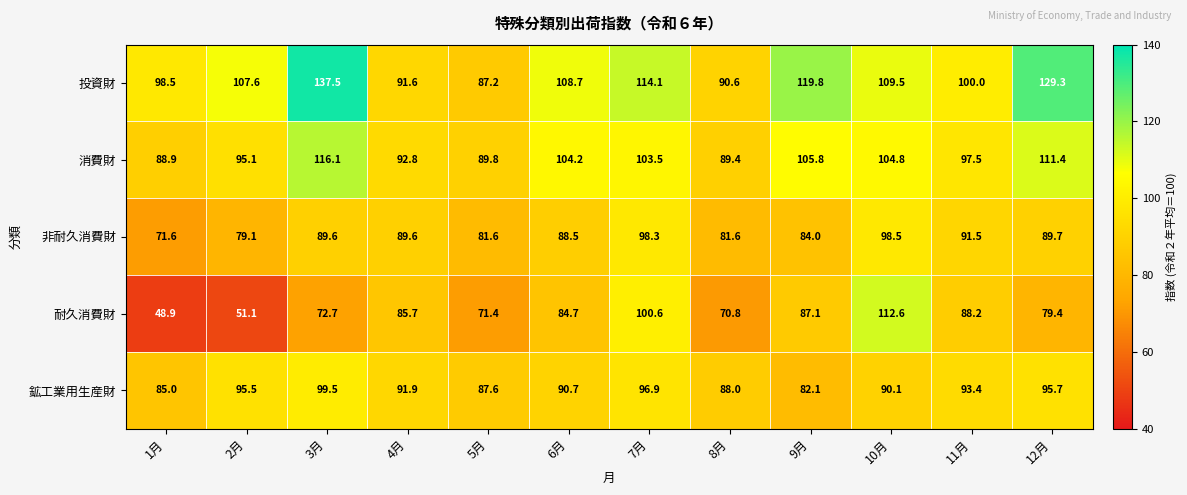

What is the sum of the 鉱工業用生産財 values at 11月 and 10月?

183.5